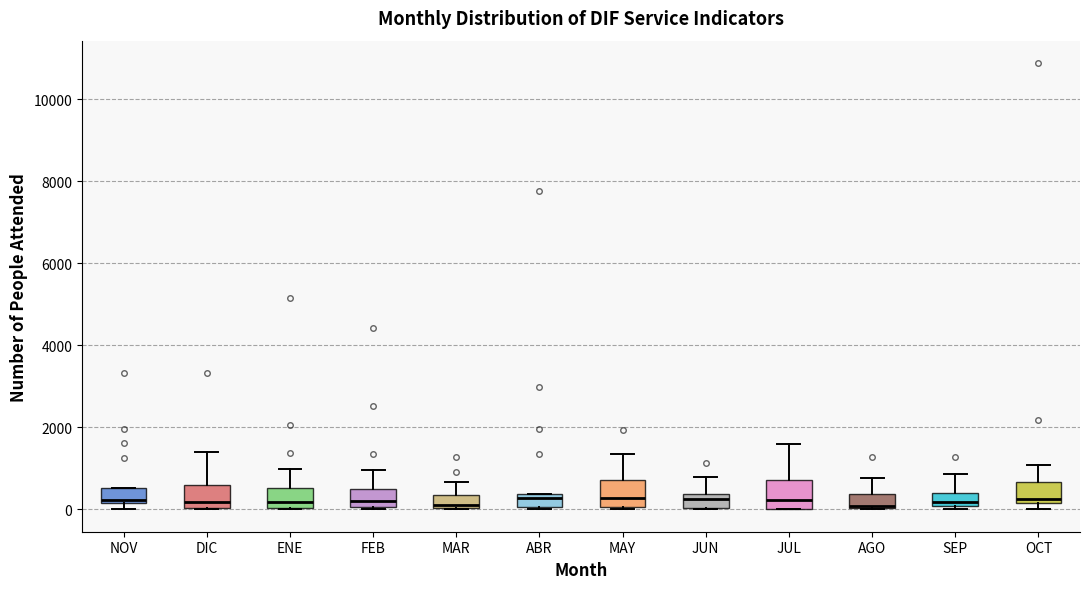

Where is the lower edge of the box for MAY on the y-axis? The values are not printed on the chart, so give them approximately, as read against the axis.

0